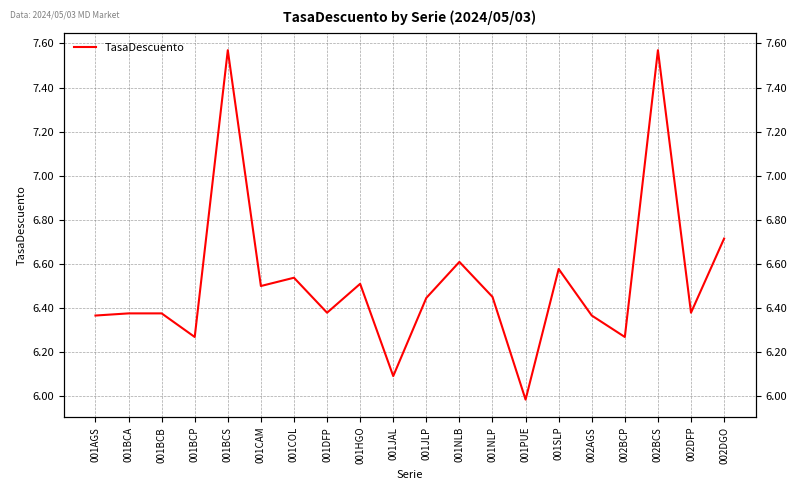

Is it true that the value at 002AGS is 6.4?

True